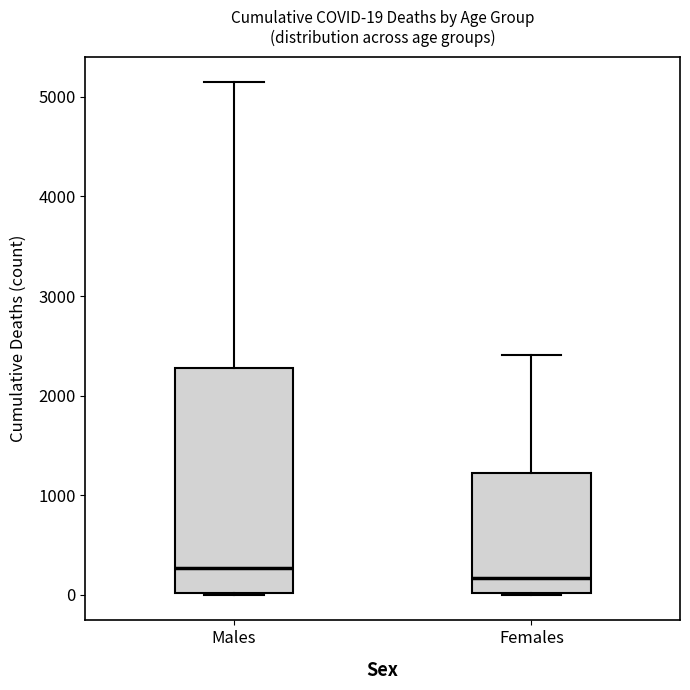

Comparing the boxes themselves (not the whiskers), which one is the tallest?

Males